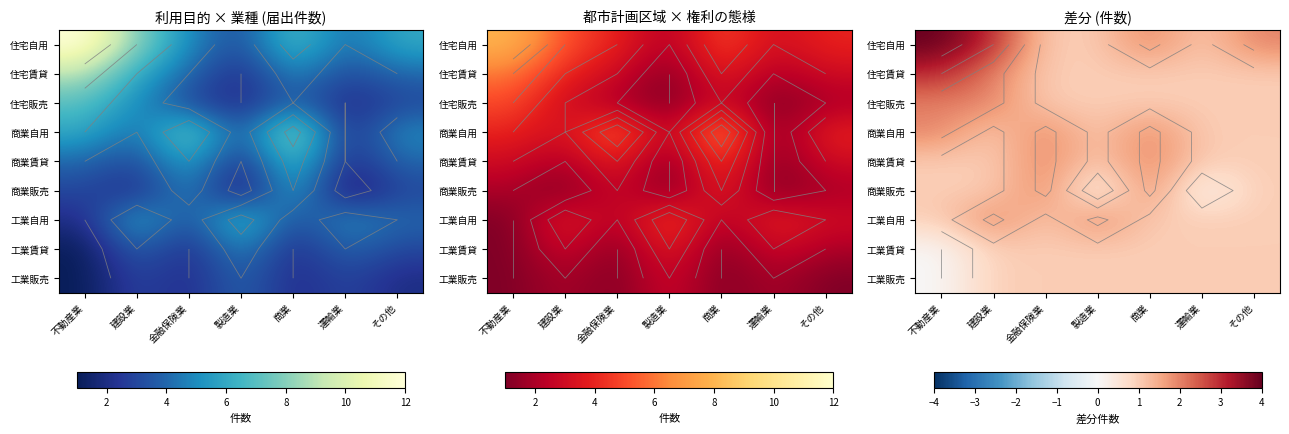

Between その他 and 商業, which is larger?

その他